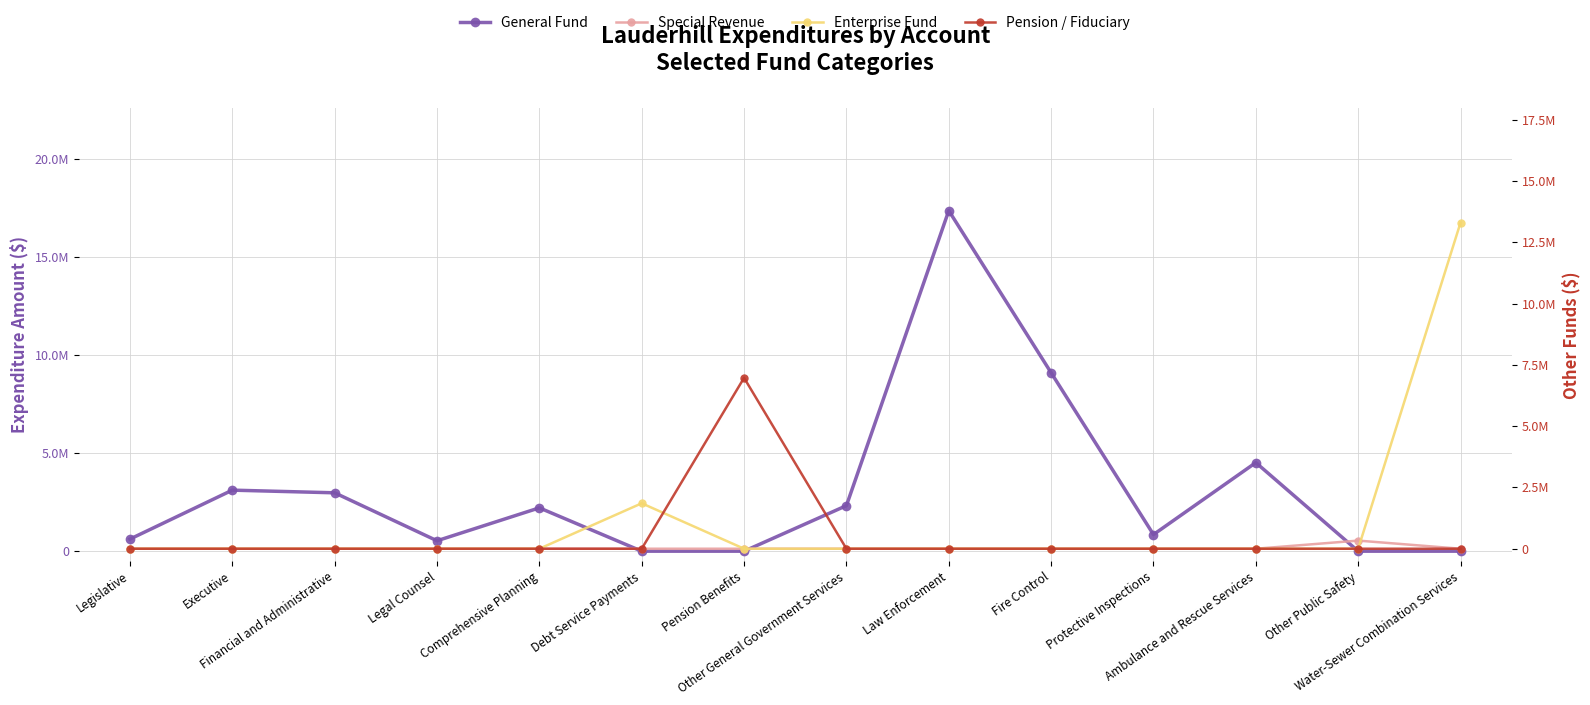

Rank the series by their maximum value, from lowest to highest.

Special Revenue, Pension / Fiduciary, Enterprise Fund, General Fund